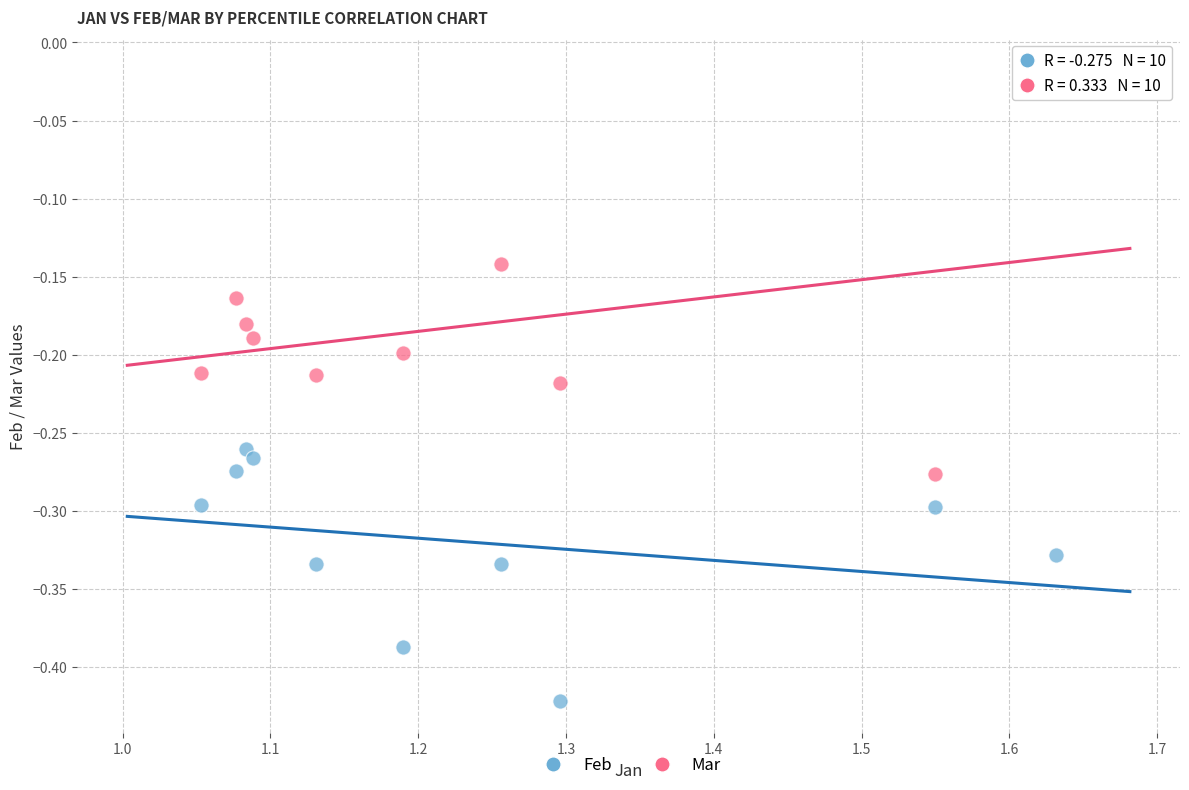

Across all data points, what is the range of Y values (max minus min)?

0.4